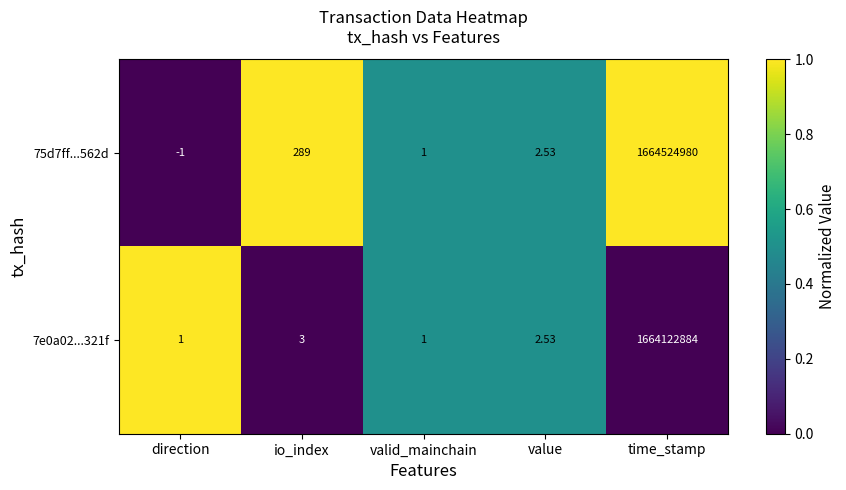

Which category has the highest value in the 7e0a02...321f series?

time_stamp